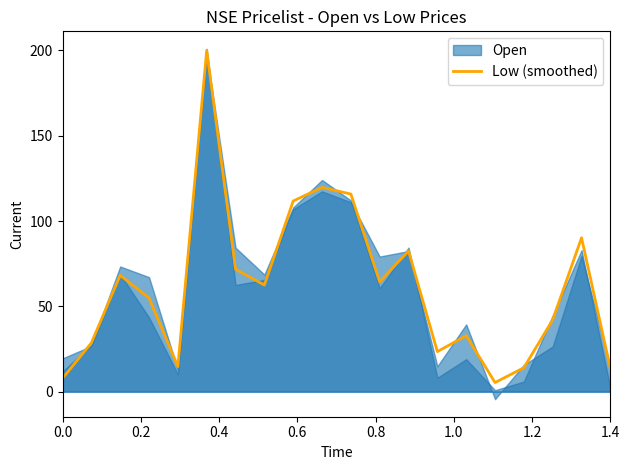

Reading right to left, what are all the values shown in this chart?

13.5	90.2	42.1	14.0	5.3	32.8	23.5	82.5	64.4	115.8	119.7	111.7	62.5	71.7	200.0	14.7	54.9	68.2	28.5	7.8